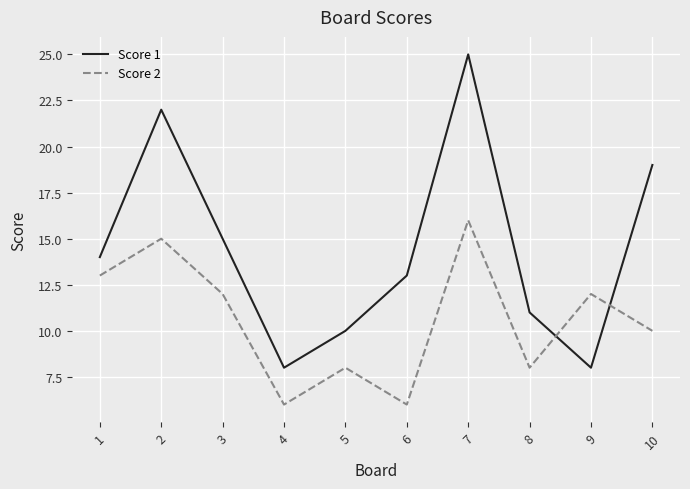

In Score 1, how many points are lower than both neighbors (excluding endpoints)?

2